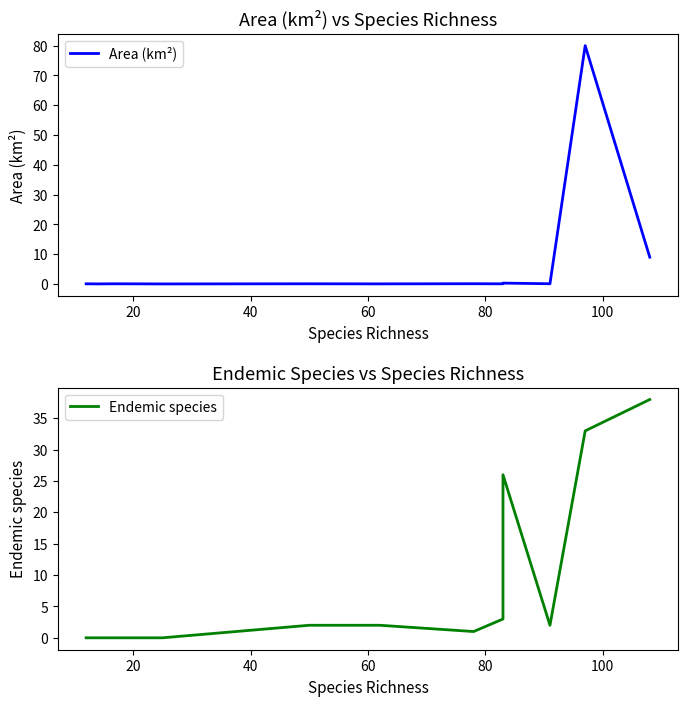

Count the number of data series in this chart.

2